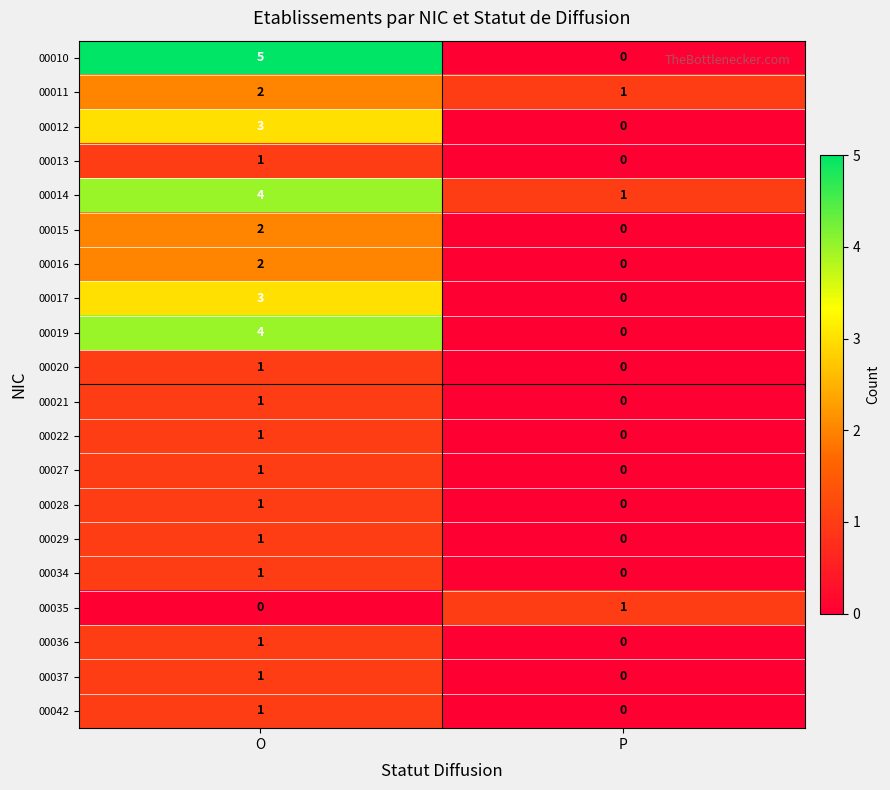

Where is 00027 nearest to the value 0?

P